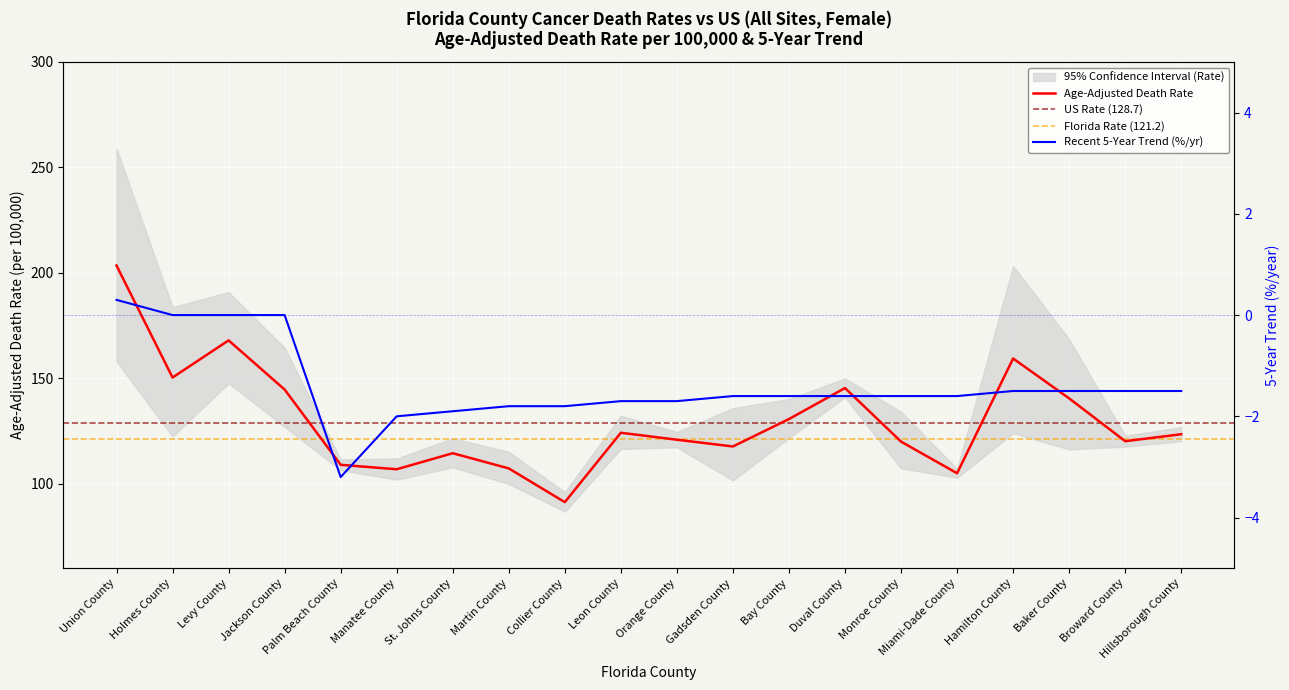

True or false: Recent 5-Year Trend and Age-Adjusted Death Rate intersect in this chart.

False